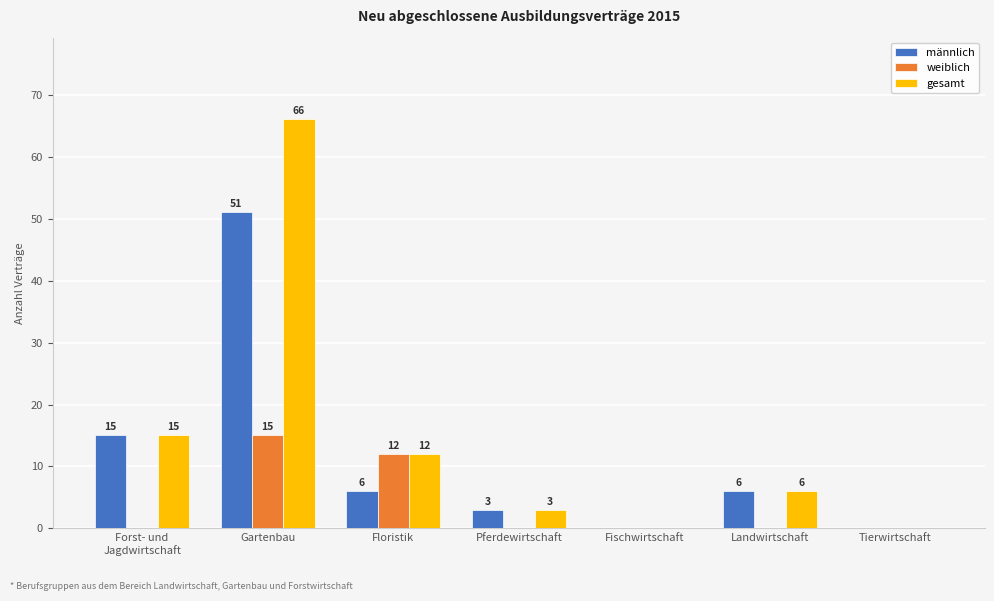

Count the number of data series in this chart.

3